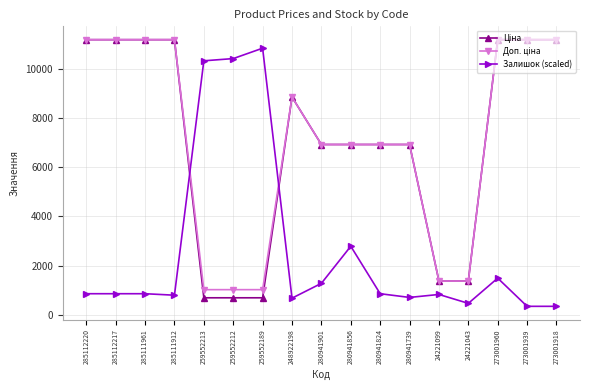

What is the value of the Залишок (scaled) point at the 8th from the left?

678.6